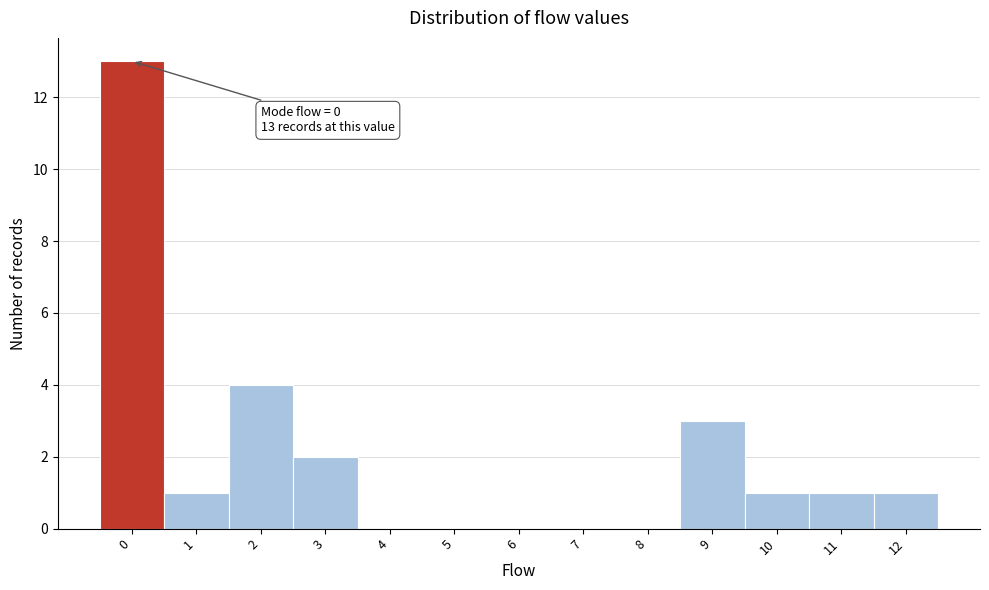

Reading right to left, transcribe all the data shown in this chart.

12=1	11=1	10=1	9=3	8=0	7=0	6=0	5=0	4=0	3=2	2=4	1=1	0=13